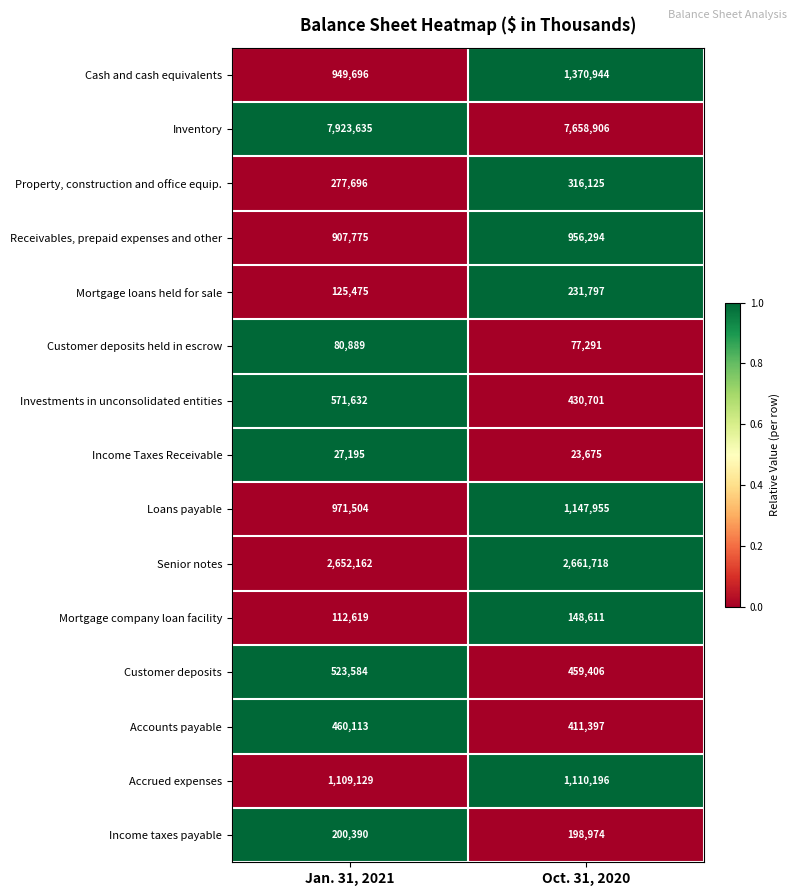

Reading right to left, extract all data points from this chart.

Cash and cash equivalents: 1370944	949696
Inventory: 7658906	7923635
Property, construction and office equip.: 316125	277696
Receivables, prepaid expenses and other: 956294	907775
Mortgage loans held for sale: 231797	125475
Customer deposits held in escrow: 77291	80889
Investments in unconsolidated entities: 430701	571632
Income Taxes Receivable: 23675	27195
Loans payable: 1147955	971504
Senior notes: 2661718	2652162
Mortgage company loan facility: 148611	112619
Customer deposits: 459406	523584
Accounts payable: 411397	460113
Accrued expenses: 1110196	1109129
Income taxes payable: 198974	200390